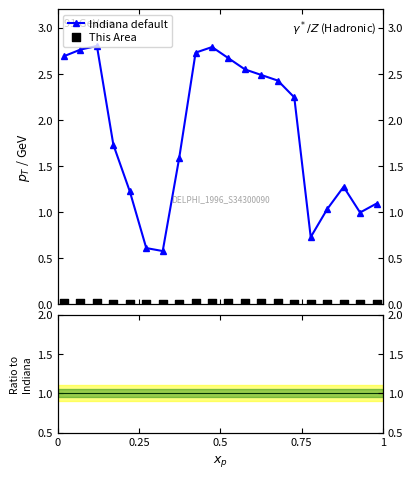

Which series has the widest spread of Y values?

Indiana default